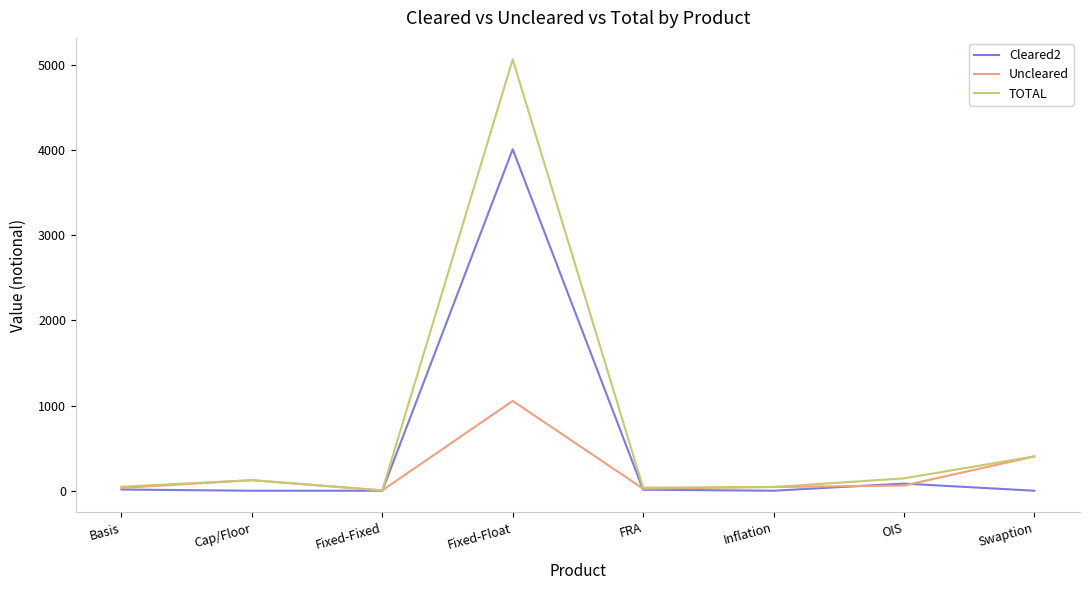

What position from the right is Cap/Floor?

7